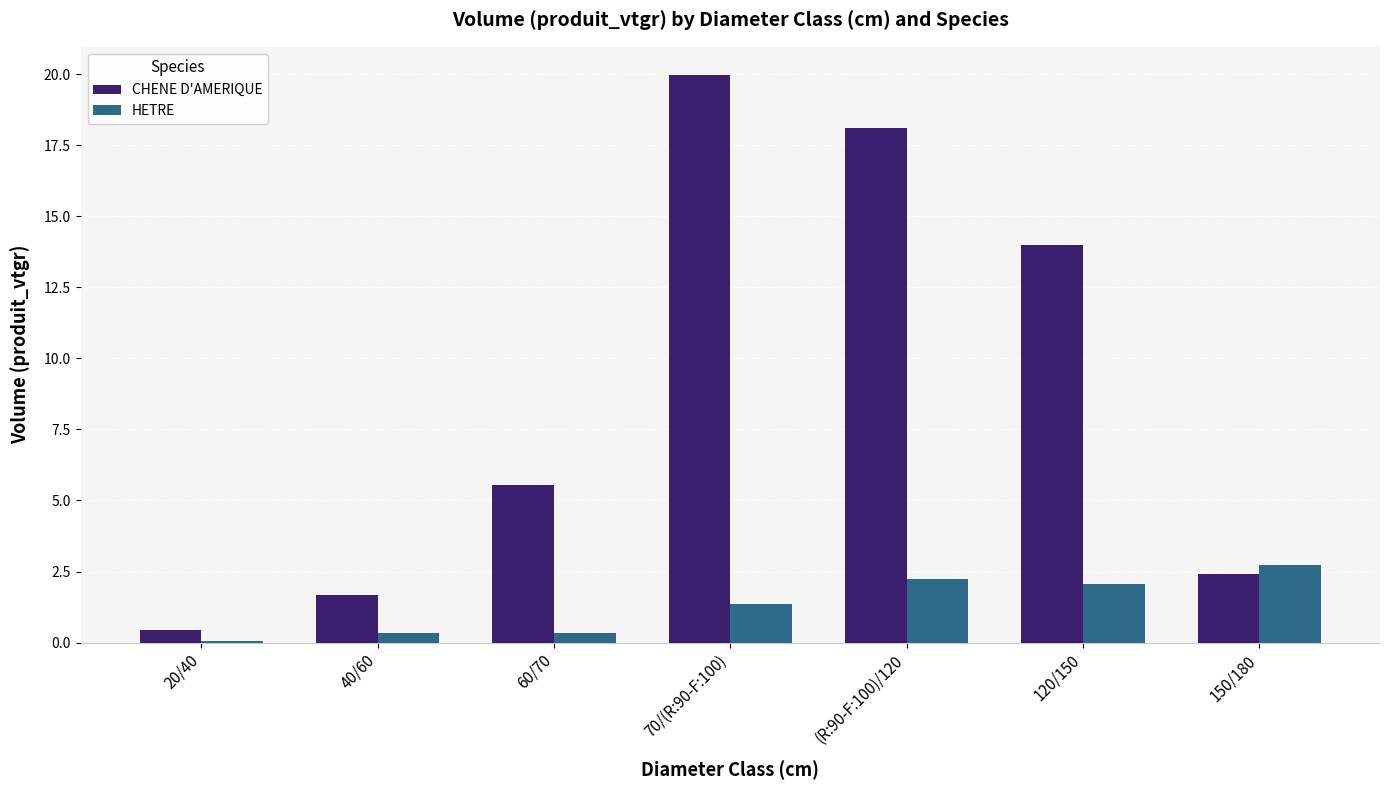

The value of CHENE D'AMERIQUE at 60/70 is 9.1. True or false?

False